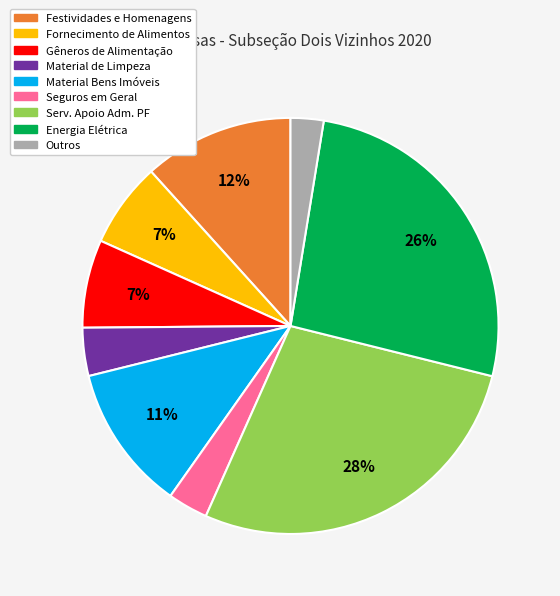

Count the number of slices in the pie.

9